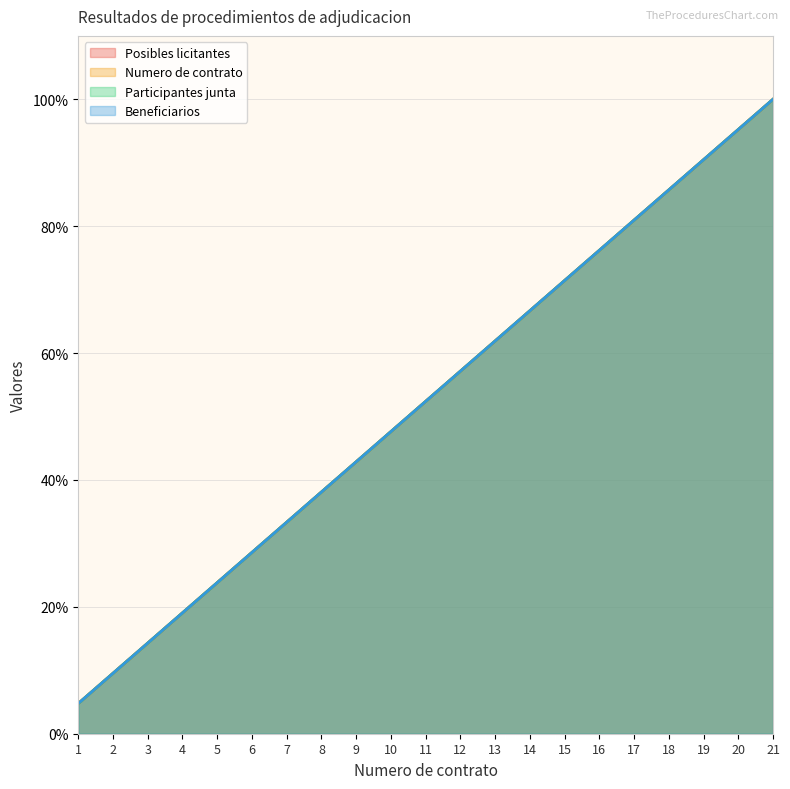

What is the average value of the Posibles licitantes series?

52.4